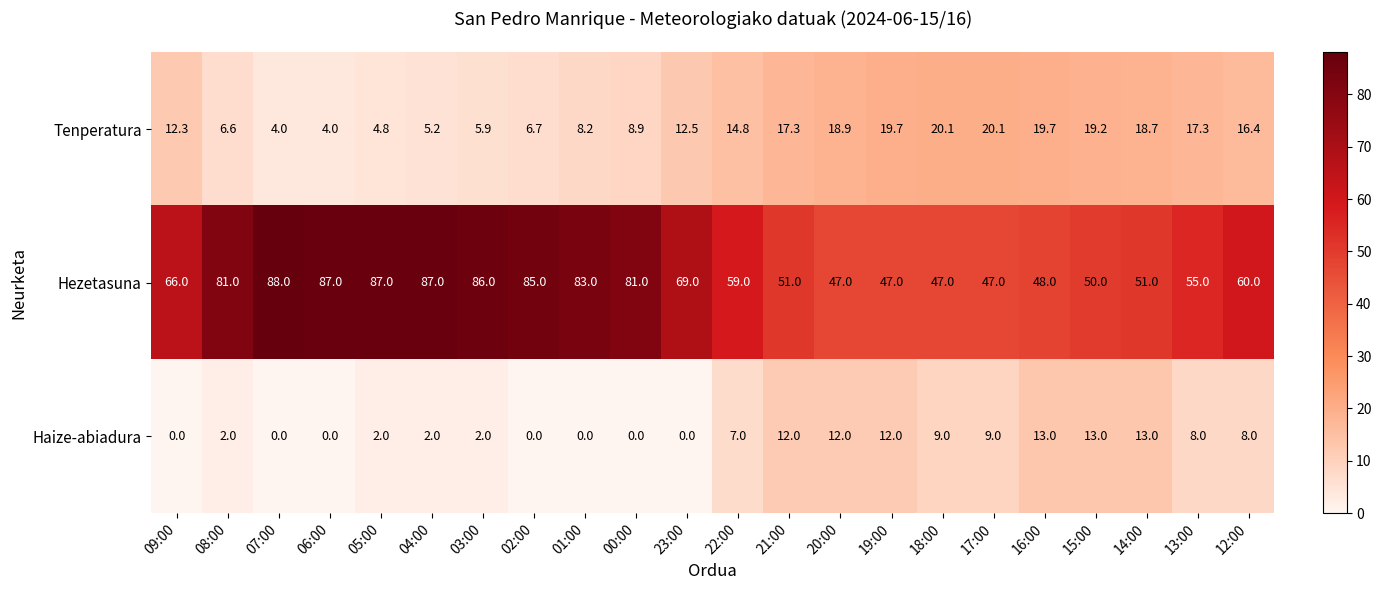

At which category is the sum across all series the highest?

04:00